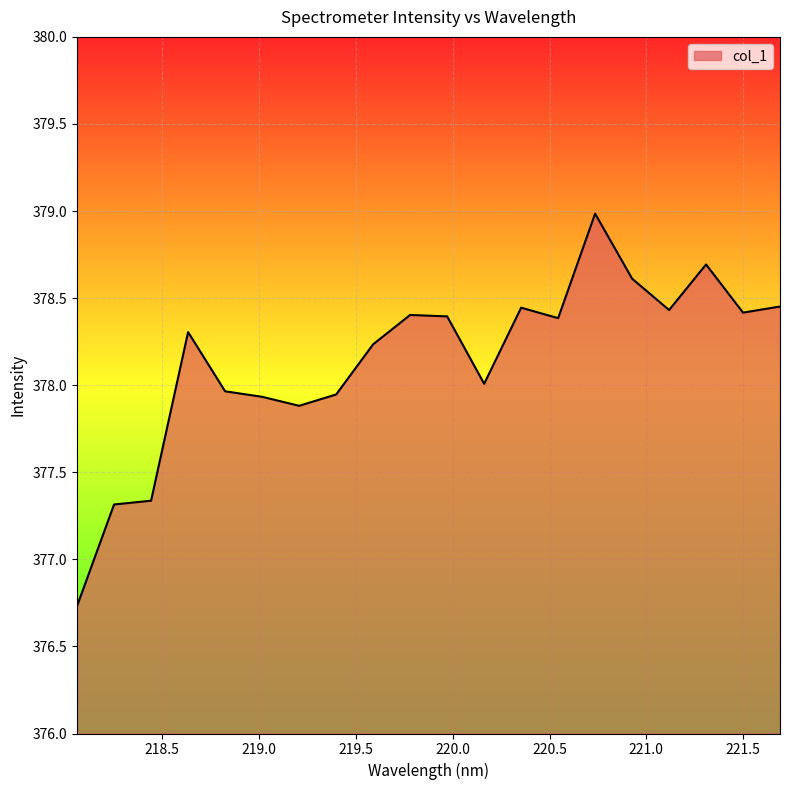

How many lines are shown in the chart?

1